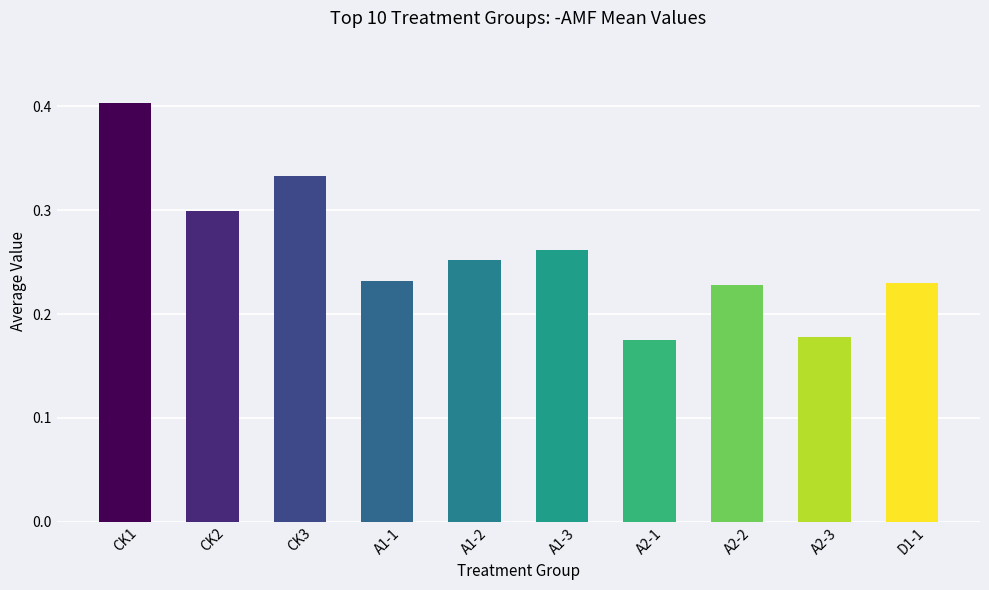

What is the maximum value shown in the chart?

0.4